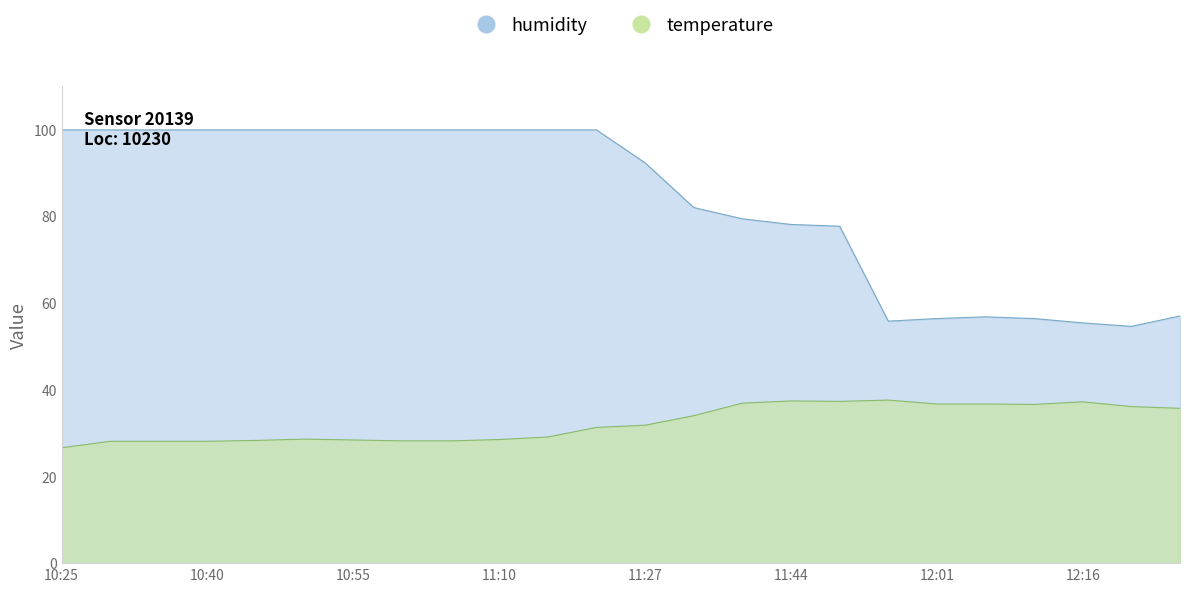

How many data points in humidity are less than 99?

12